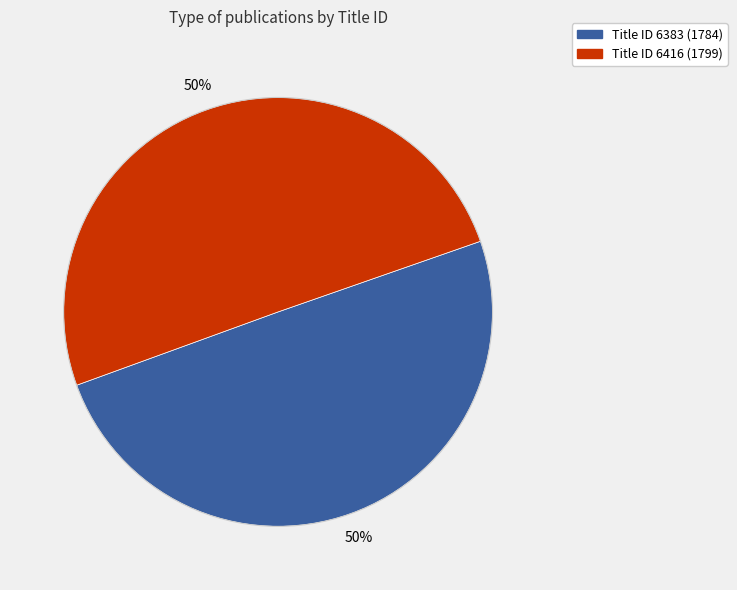

To the nearest percent, what is the average slice percentage?

50%